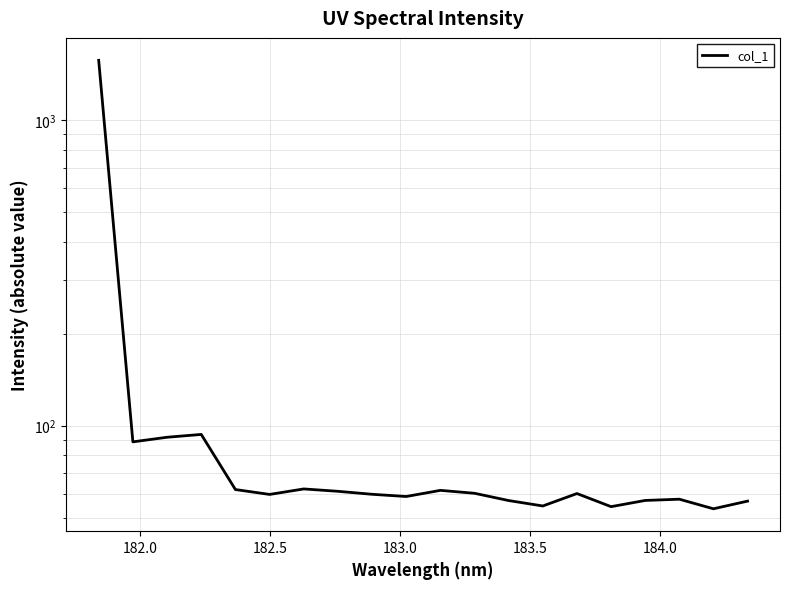

True or false: the data has more than 0 interior local peaks.

True